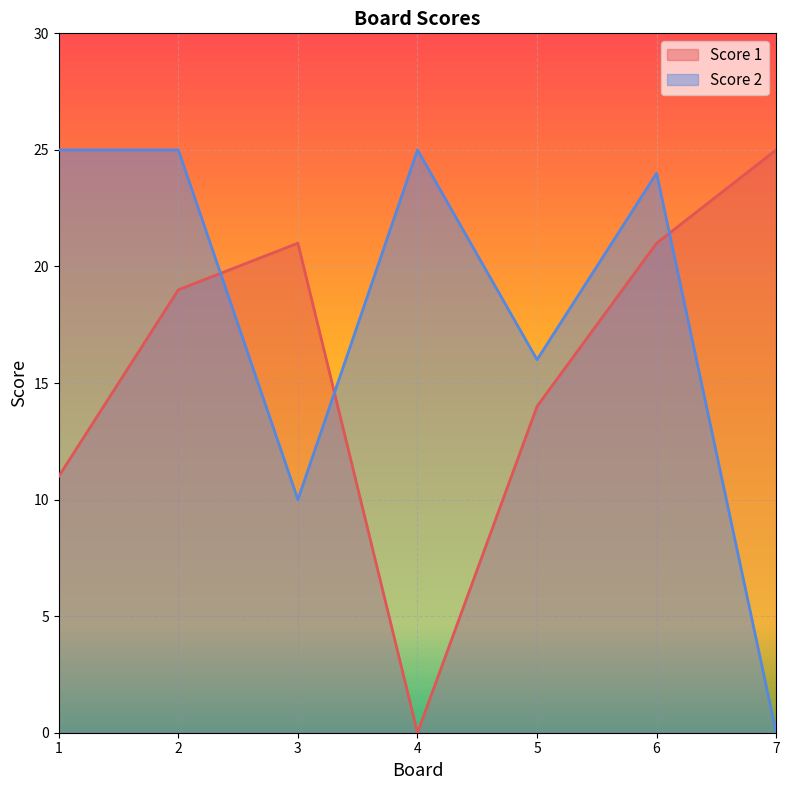

True or false: Score 2 has a value of 34 at 4.

False